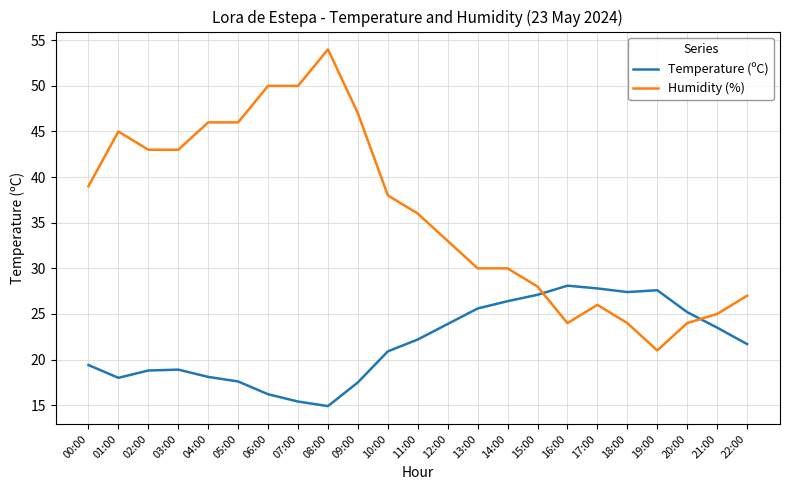

Which category has the lowest value in the Temperature (ºC) series?

08:00